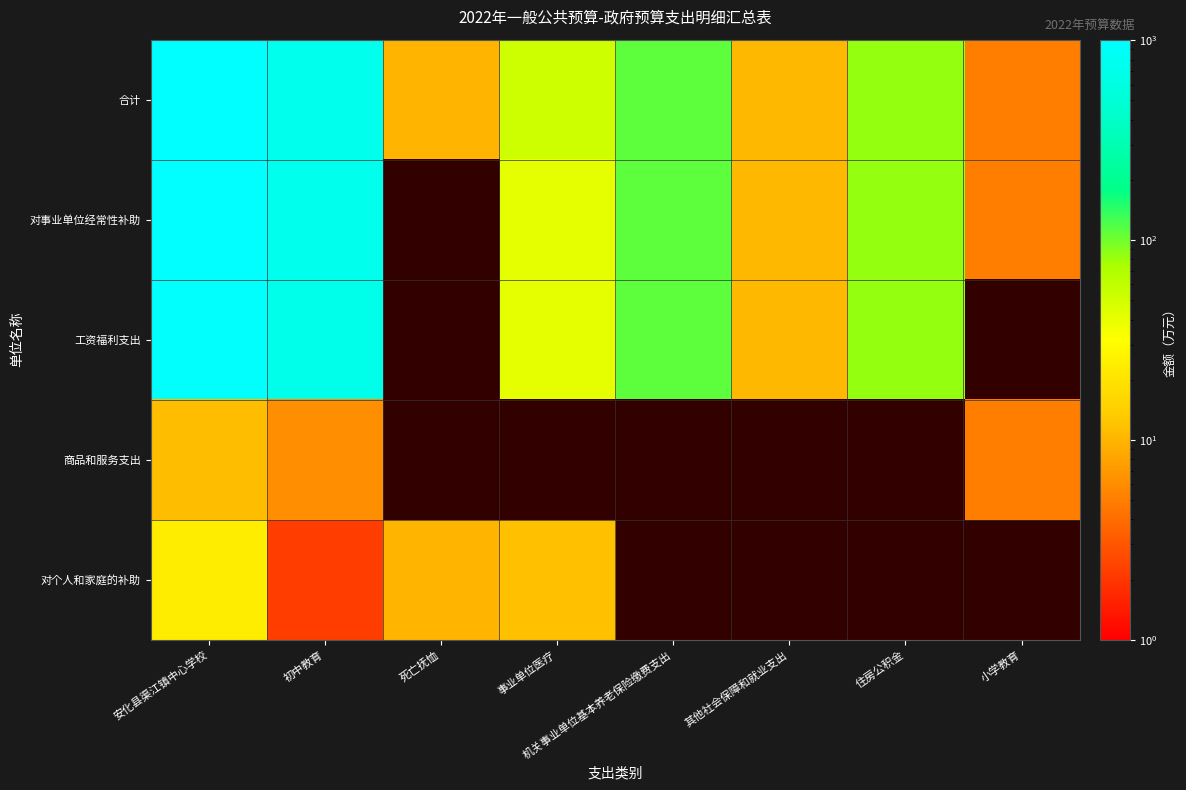

Is the value of 商品和服务支出 at 死亡抚恤 greater than the value of 对事业单位经常性补助 at 安化县渠江镇中心学校?

No